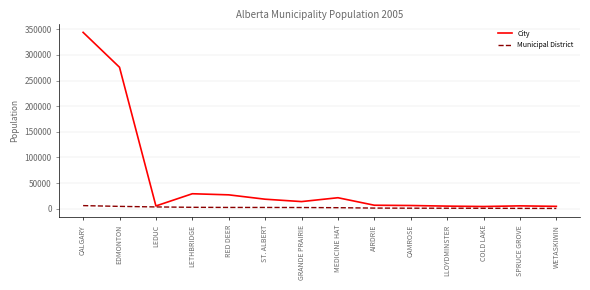

What is the approximate value of Municipal District at LLOYDMINSTER, to the nearest 10?

1050